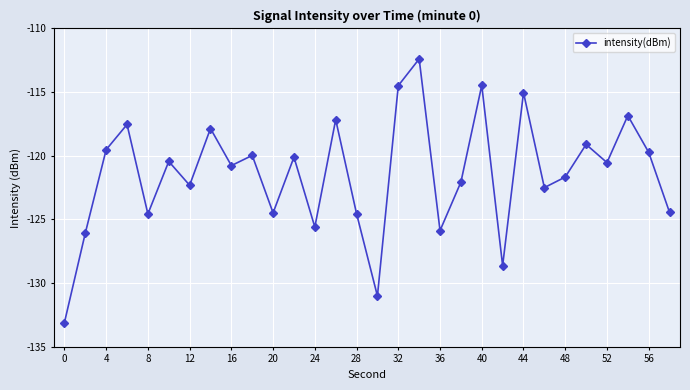

What is the minimum value shown in the chart?

-133.1